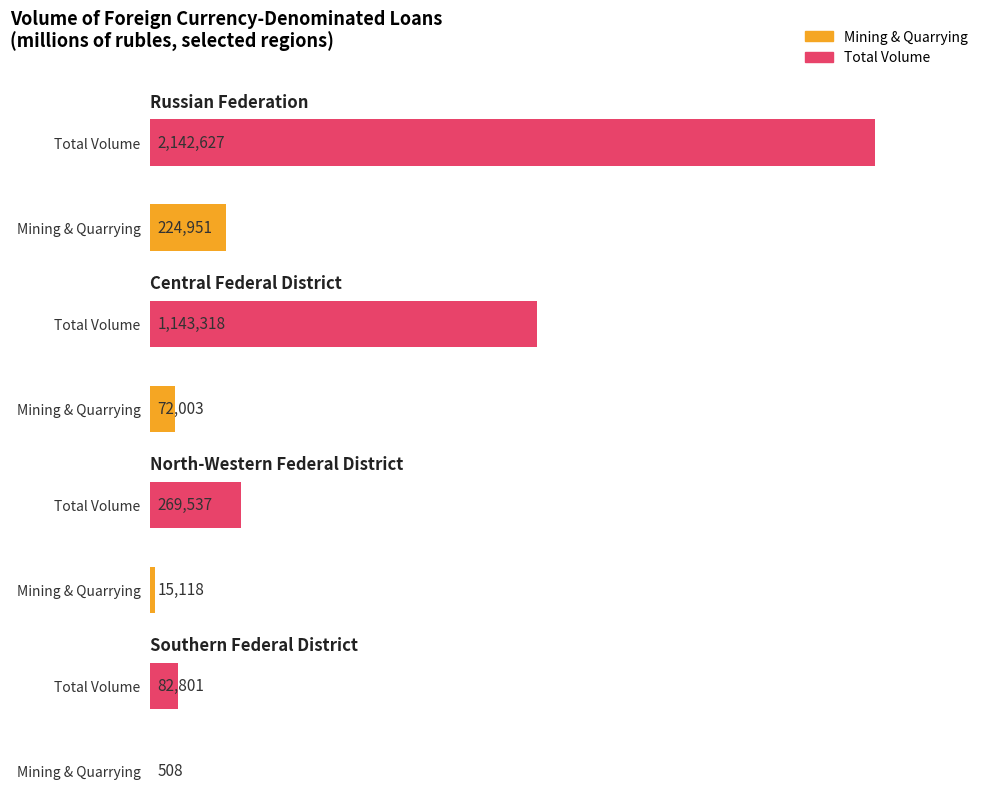

What is the difference between the mining and quarrying values at The Russian Federation and CENTRAL FEDERAL DISTRICT?

152948